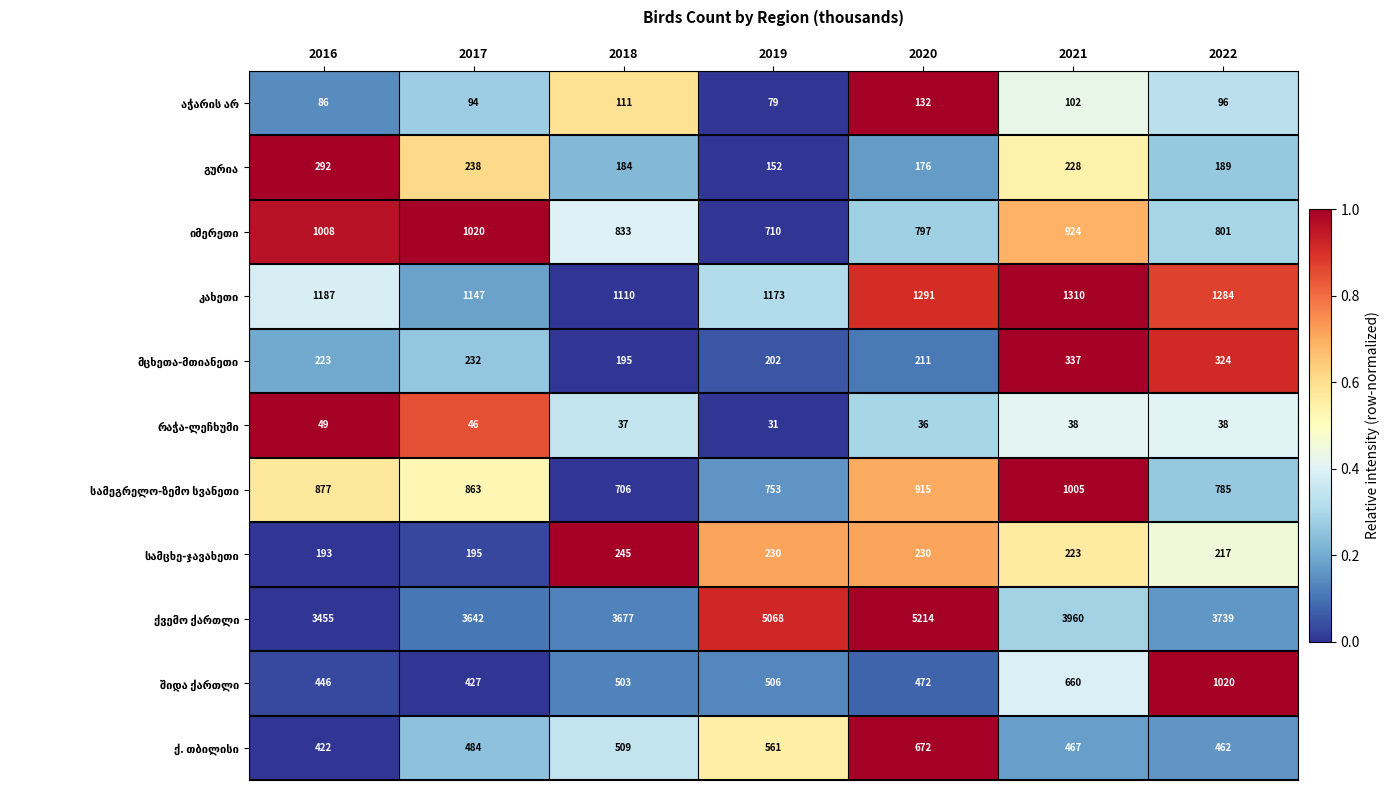

At which category does the chart reach its peak across all series?

2020